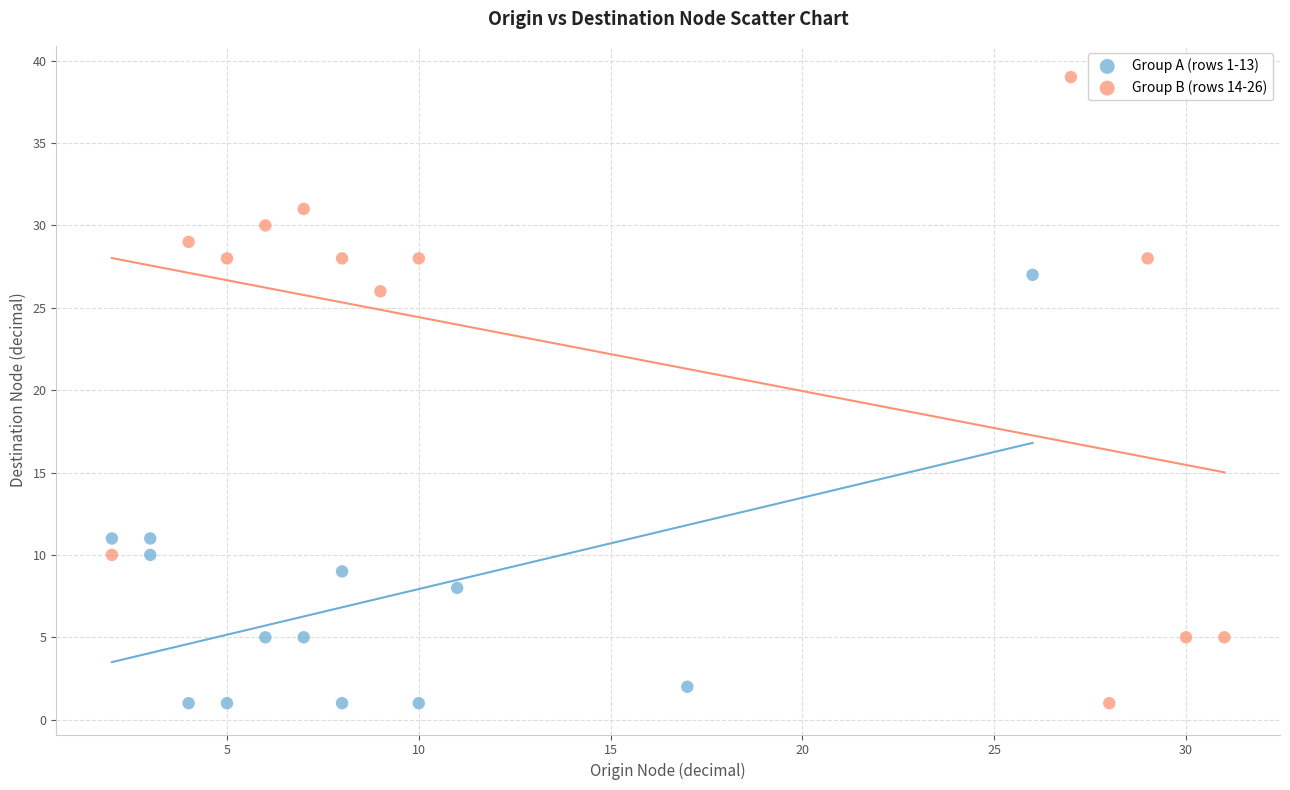

Which series contains the highest Y value?

Group B (rows 14-26)